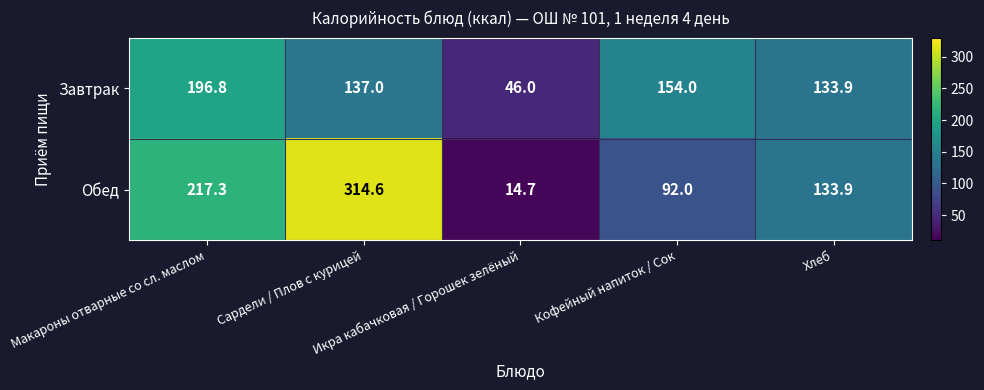

Which series has the largest range (max minus min)?

Обед